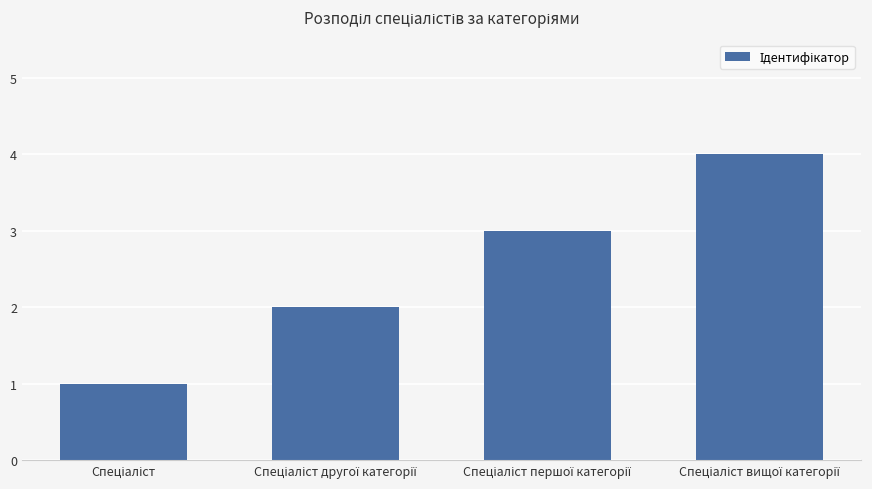

What is the sum of all values?

10